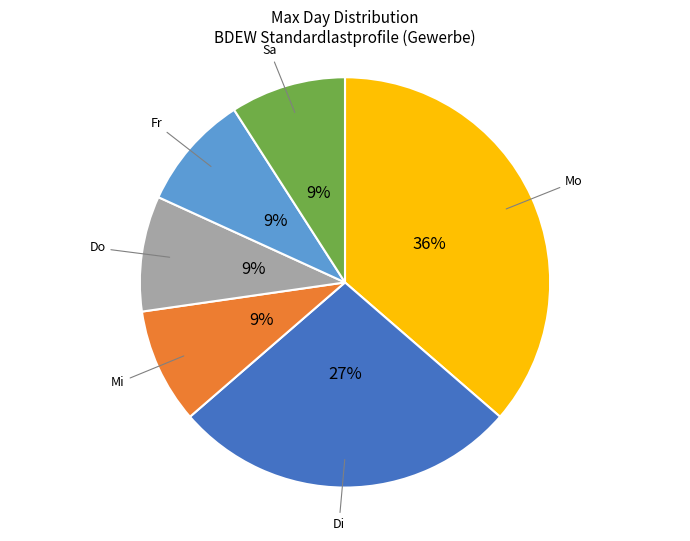

Is the sum of Do and Sa greater than half?

No